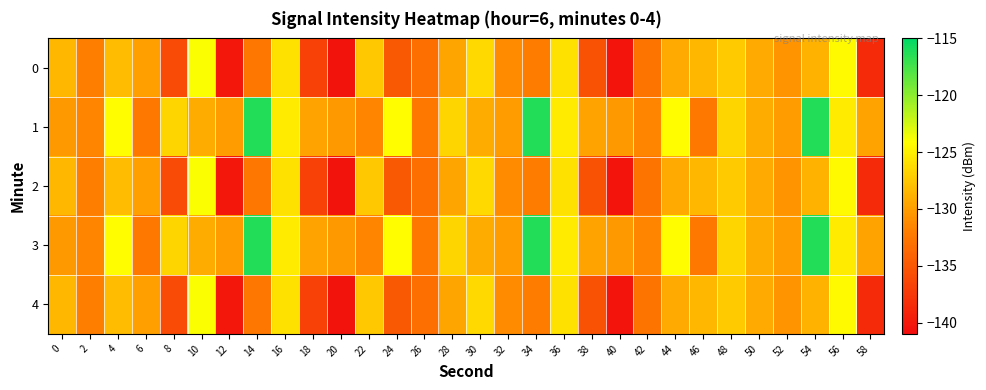

Reading right to left, extract all data points from this chart.

0: 58=-138.6	56=-124.4	54=-128.8	52=-130.7	50=-129.3	48=-127.2	46=-128.4	44=-129.3	42=-132.8	40=-140.3	38=-135.5	36=-126.0	34=-132.1	32=-131.1	30=-126.5	28=-129.6	26=-133.2	24=-134.9	22=-127.5	20=-140.5	18=-136.8	16=-125.9	14=-132.5	12=-140.2	10=-124.0	8=-136.0	6=-129.9	4=-128.1	2=-131.9	0=-128.5
1: 58=-129.7	56=-125.3	54=-116.2	52=-130.1	50=-129.1	48=-126.6	46=-132.4	44=-124.2	42=-131.6	40=-130.2	38=-129.7	36=-125.3	34=-116.2	32=-130.1	30=-129.1	28=-126.6	26=-132.4	24=-124.2	22=-131.6	20=-130.2	18=-129.7	16=-125.3	14=-116.2	12=-130.1	10=-129.1	8=-126.6	6=-132.4	4=-124.2	2=-131.6	0=-130.2
2: 58=-138.6	56=-124.4	54=-128.8	52=-130.7	50=-129.3	48=-127.2	46=-128.4	44=-129.3	42=-132.8	40=-140.3	38=-135.5	36=-126.0	34=-132.1	32=-131.1	30=-126.5	28=-129.6	26=-133.2	24=-134.9	22=-127.5	20=-140.5	18=-136.8	16=-125.9	14=-132.5	12=-140.2	10=-124.0	8=-136.0	6=-129.9	4=-128.1	2=-131.9	0=-128.5
3: 58=-129.7	56=-125.3	54=-116.2	52=-130.1	50=-129.1	48=-126.6	46=-132.4	44=-124.2	42=-131.6	40=-130.2	38=-129.7	36=-125.3	34=-116.2	32=-130.1	30=-129.1	28=-126.6	26=-132.4	24=-124.2	22=-131.6	20=-130.2	18=-129.7	16=-125.3	14=-116.2	12=-130.1	10=-129.1	8=-126.6	6=-132.4	4=-124.2	2=-131.6	0=-130.2
4: 58=-138.6	56=-124.4	54=-128.8	52=-130.7	50=-129.3	48=-127.2	46=-128.4	44=-129.3	42=-132.8	40=-140.3	38=-135.5	36=-126.0	34=-132.1	32=-131.1	30=-126.5	28=-129.6	26=-133.2	24=-134.9	22=-127.5	20=-140.5	18=-136.8	16=-125.9	14=-132.5	12=-140.2	10=-124.0	8=-136.0	6=-129.9	4=-128.1	2=-131.9	0=-128.5